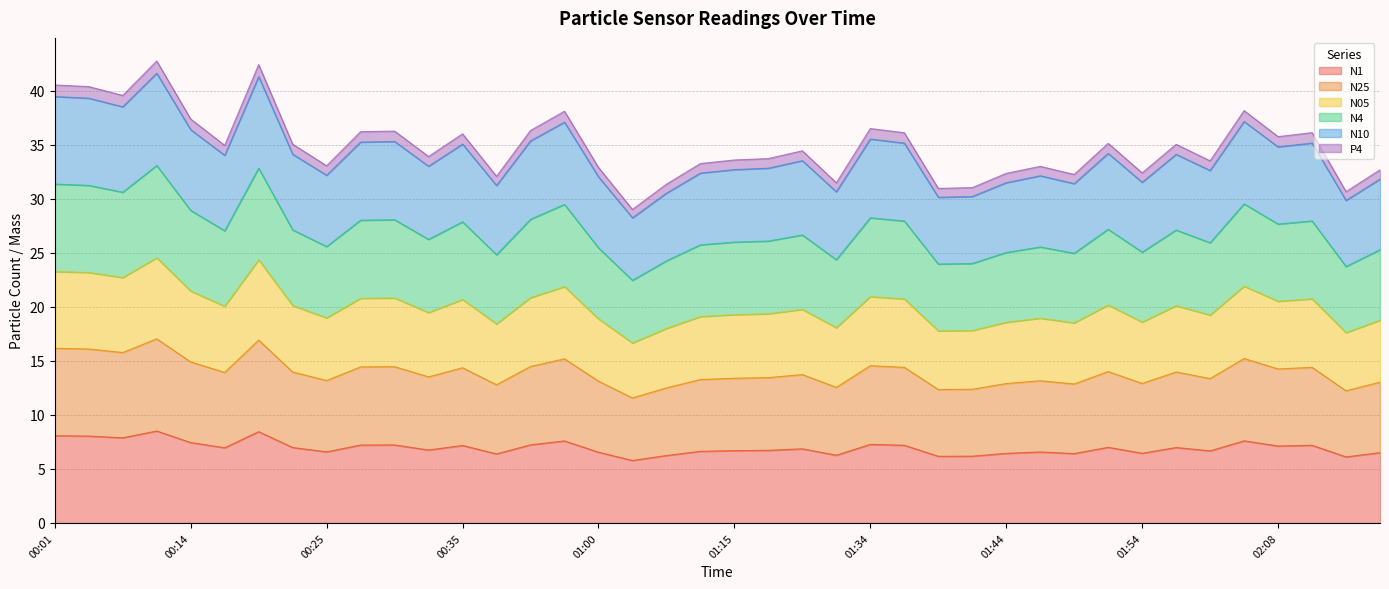

What are all the series names shown in the legend?

N1, N25, N05, N4, N10, P4